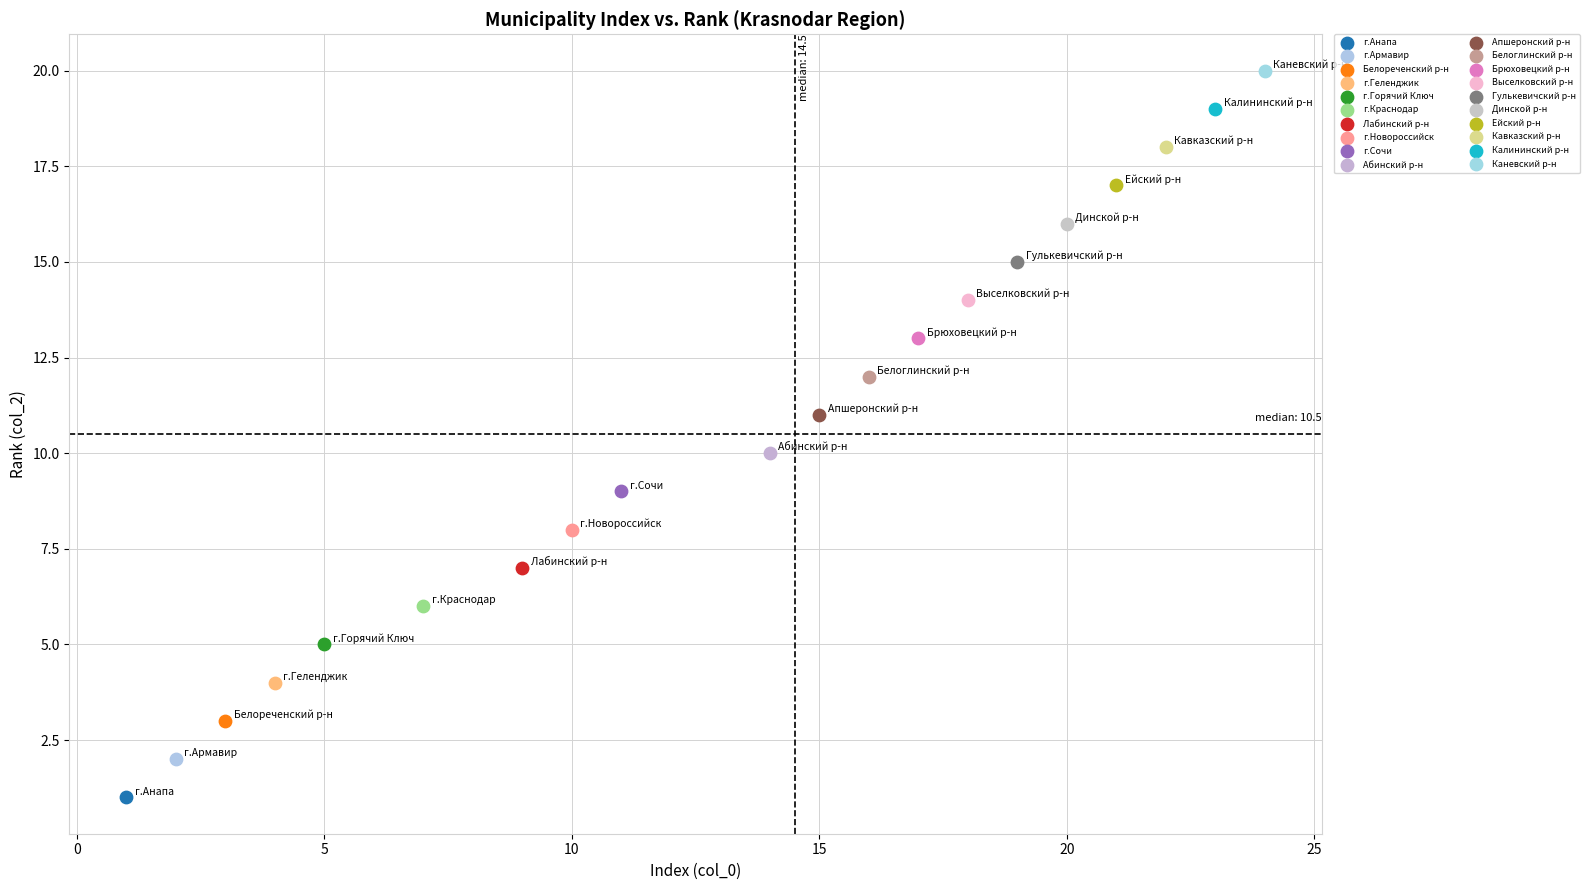

What are all the series names shown in the legend?

г.Анапа, г.Армавир, Белореченский р-н, г.Геленджик, г.Горячий Ключ, г.Краснодар, Лабинский р-н, г.Новороссийск, г.Сочи, Абинский р-н, Апшеронский р-н, Белоглинский р-н, Брюховецкий р-н, Выселковский р-н, Гулькевичский р-н, Динской р-н, Ейский р-н, Кавказский р-н, Калининский р-н, Каневский р-н